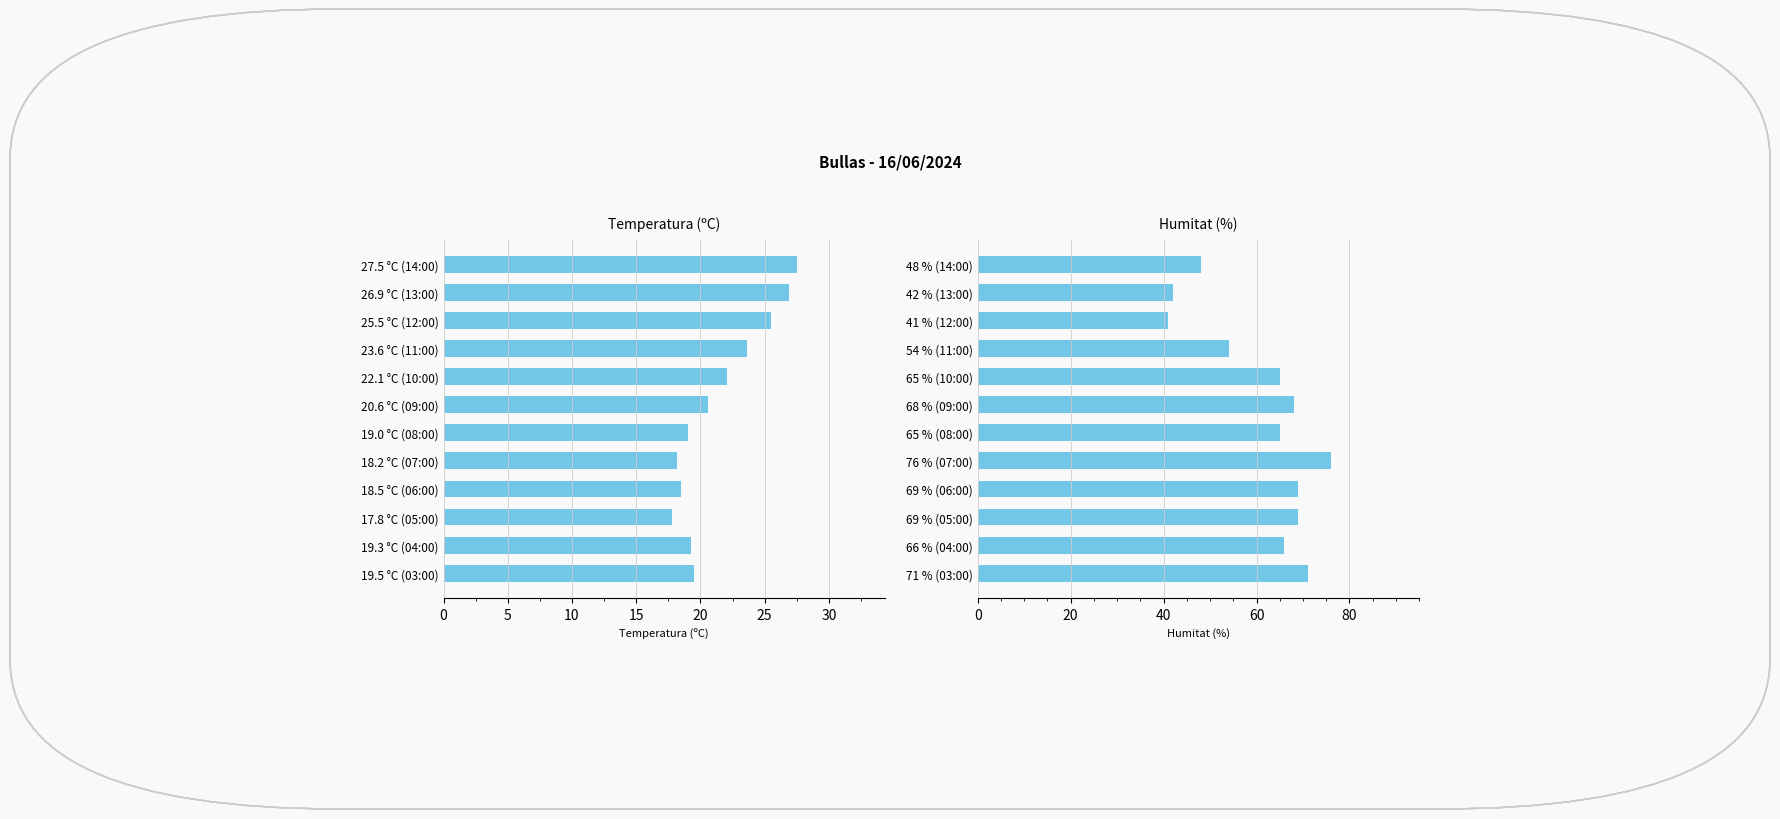

What is the difference between the Temperatura (ºC) values at 19.0 °C (08:00) and 22.1 °C (10:00)?

3.1